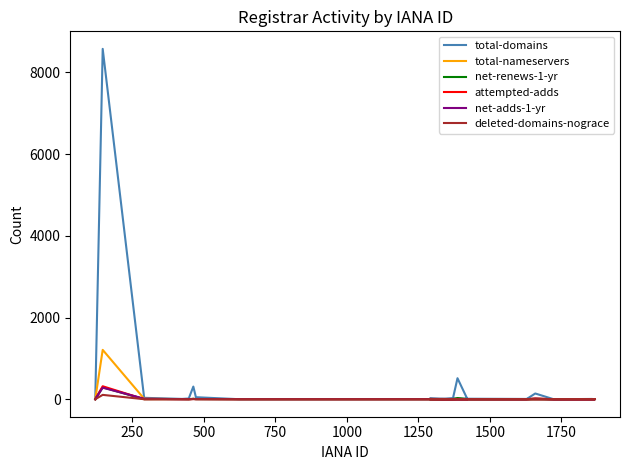

Is it true that net-renews-1-yr equals 1 at 13?

False